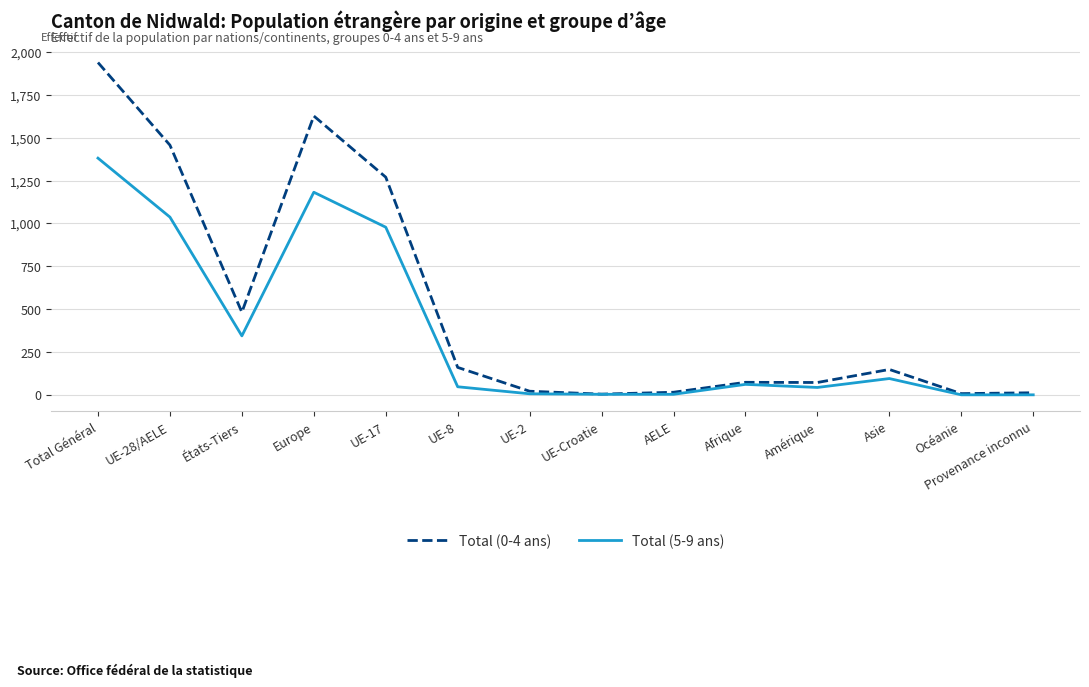

List the series in order of their peak value, highest first.

Total (0-4 ans), Total (5-9 ans)